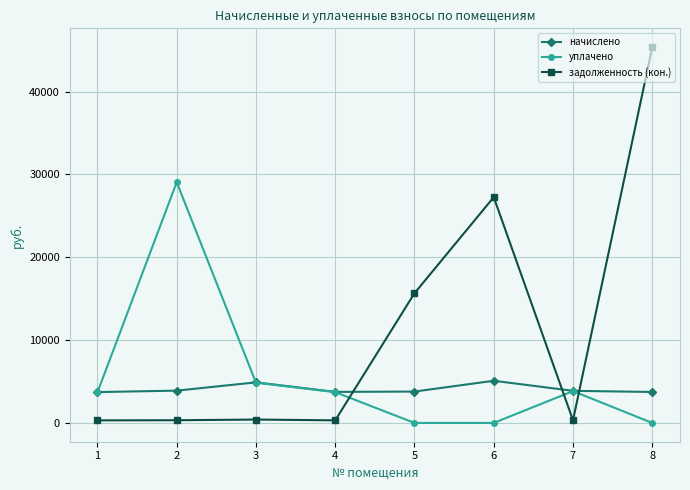

At which category does уплачено reach its first local peak?

2